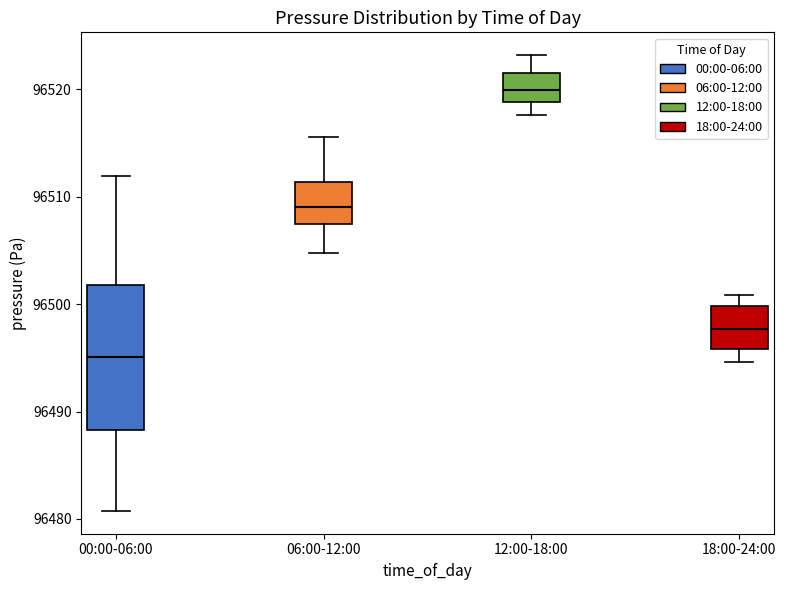

Reading left to right, transcribe this box plot: for each box, give where its median line is, the range the box spans, and where its two whiskers end, as read against the y-axis. The values are not printed on the chart, so give them approximately, as read against the axis.

00:00-06:00: median 96495, box 96488 to 96502, whiskers 96481 to 96512
06:00-12:00: median 96509, box 96507 to 96511, whiskers 96505 to 96516
12:00-18:00: median 96520, box 96519 to 96522, whiskers 96518 to 96523
18:00-24:00: median 96498, box 96496 to 96500, whiskers 96495 to 96501